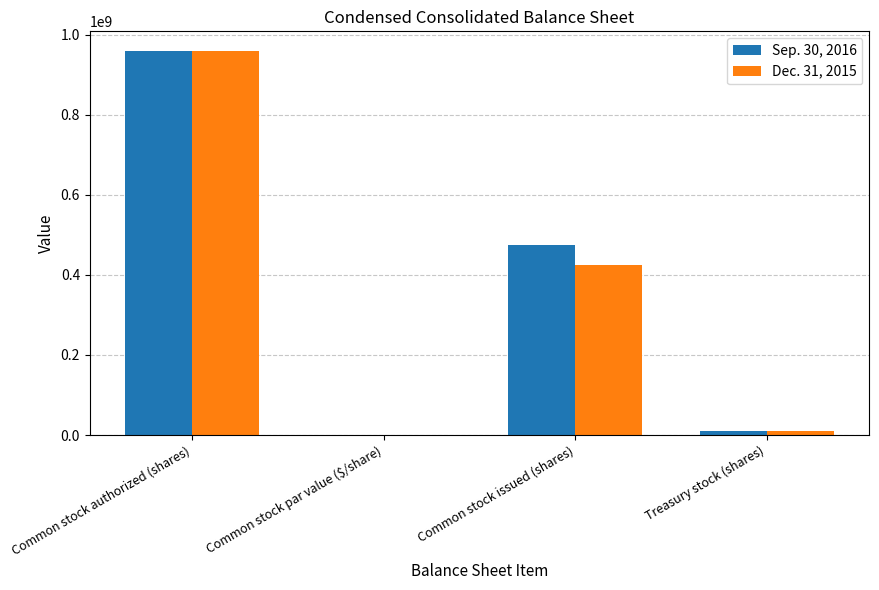

What are all the series names shown in the legend?

Sep. 30, 2016, Dec. 31, 2015